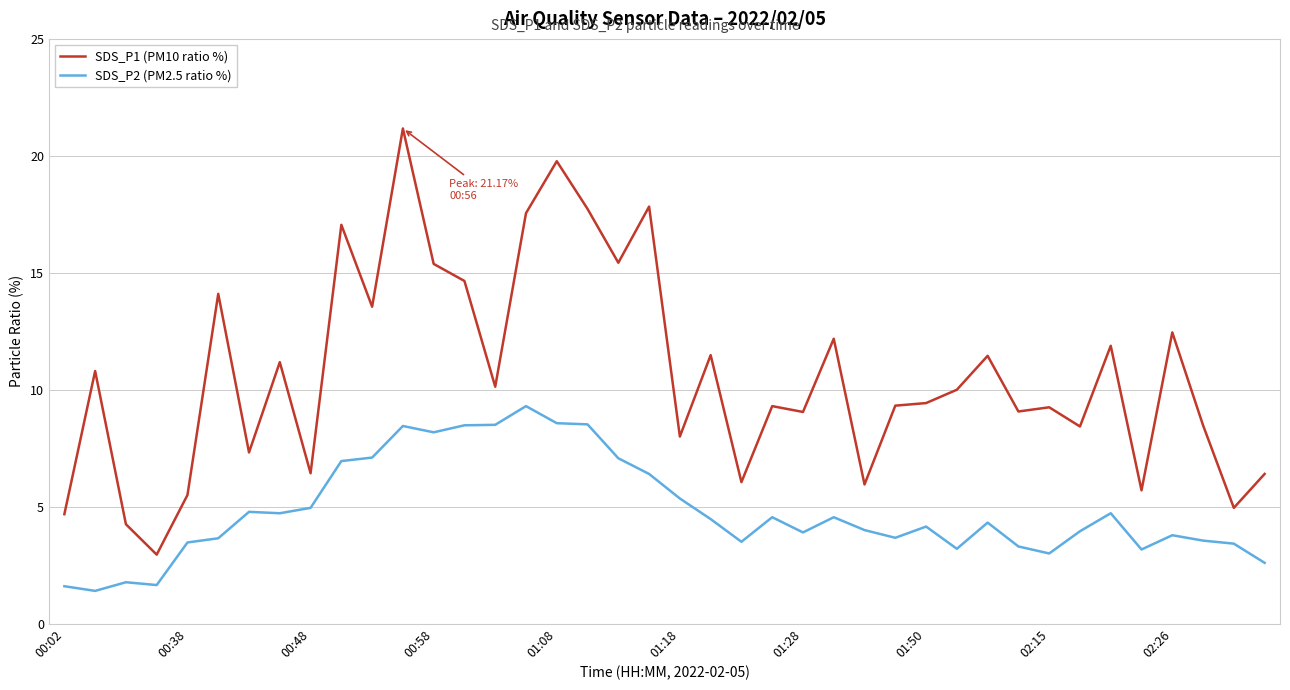

Which series has the largest total across all categories?

SDS_P1 (PM10 ratio %)